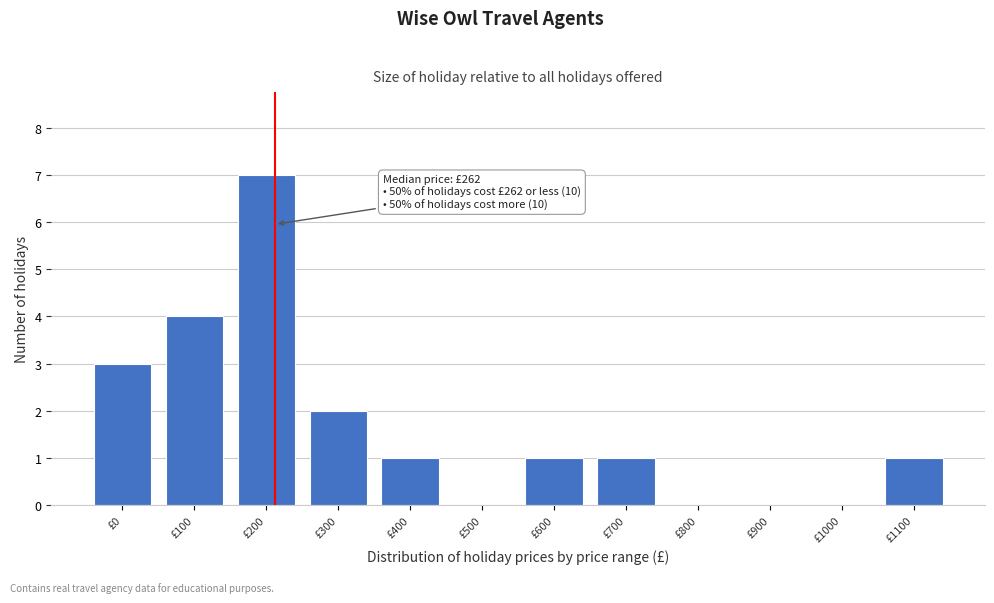

Reading right to left, transcribe all the data shown in this chart.

£1100=1	£1000=0	£900=0	£800=0	£700=1	£600=1	£500=0	£400=1	£300=2	£200=7	£100=4	£0=3